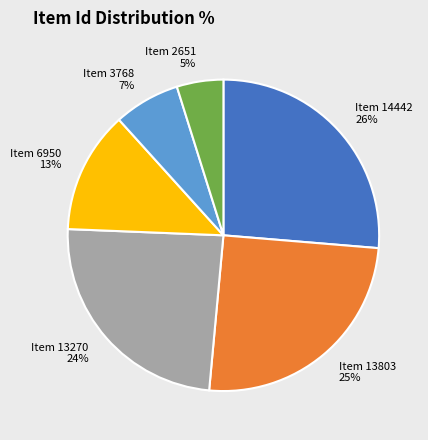

Does any single category account for the majority?

No